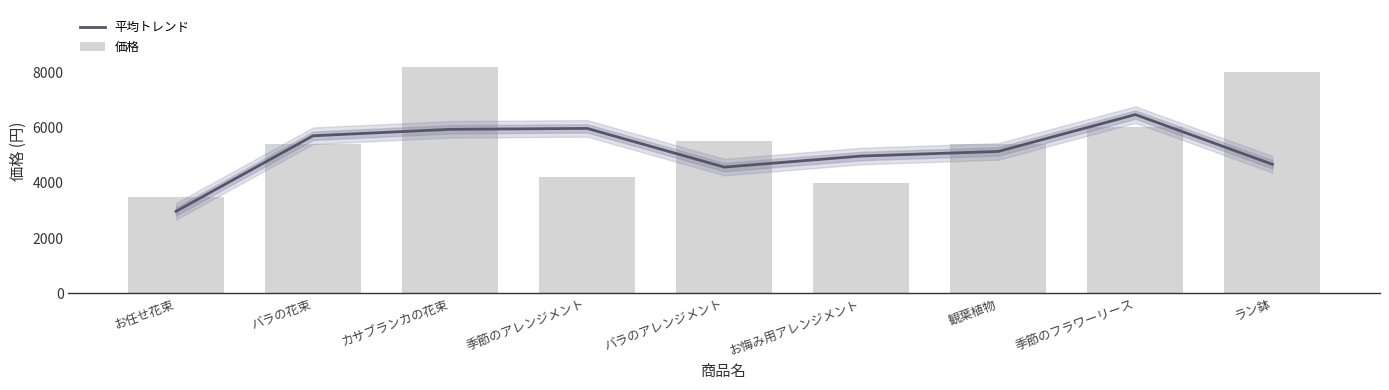

Count the number of categories in the chart.

9